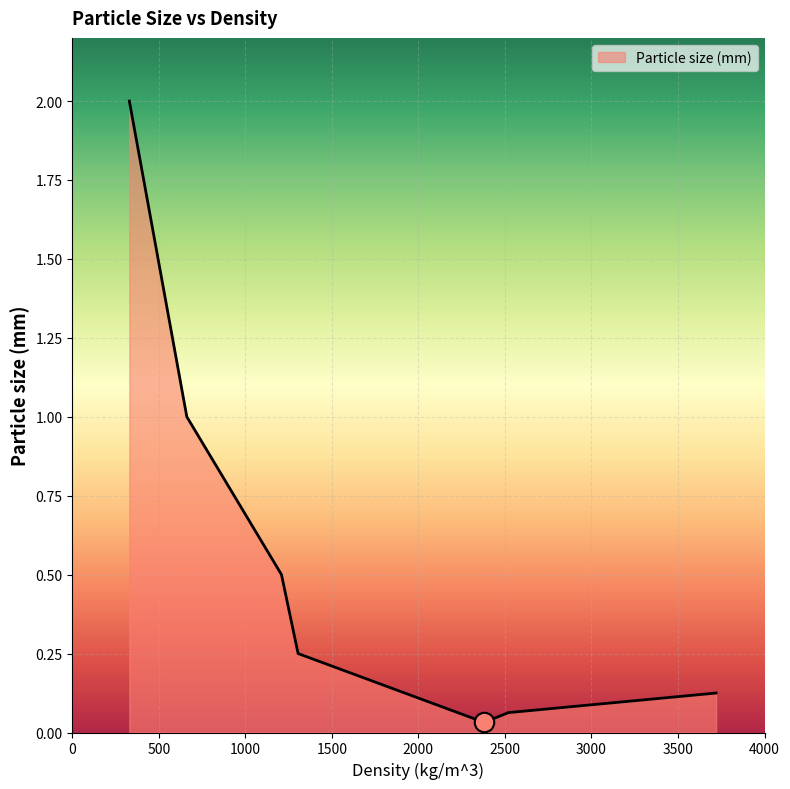

How many interior local valleys (lower than both neighbors) does the data have?

1